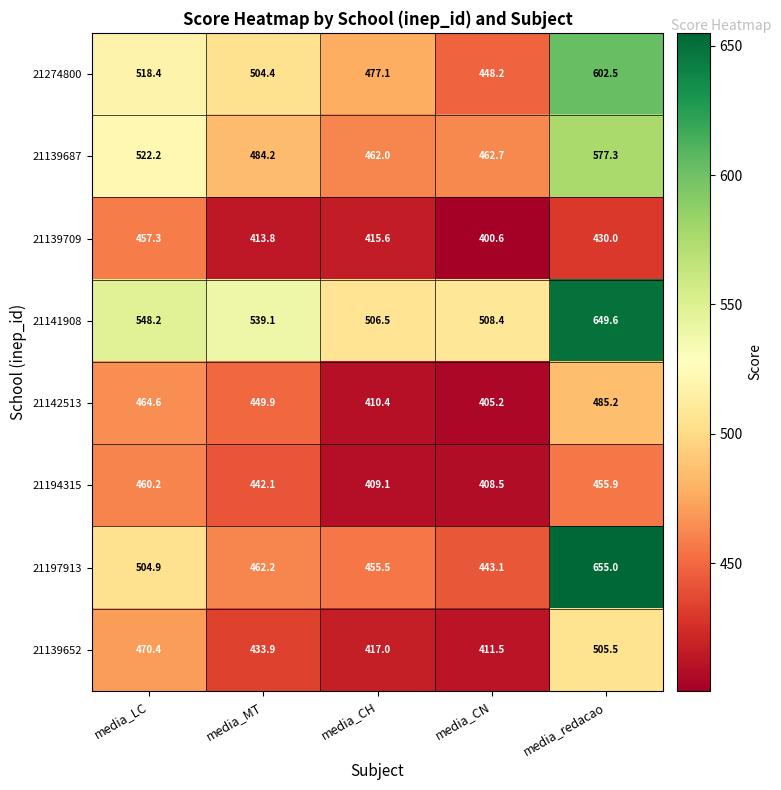

Read the 21139687 value at media_MT.

484.2